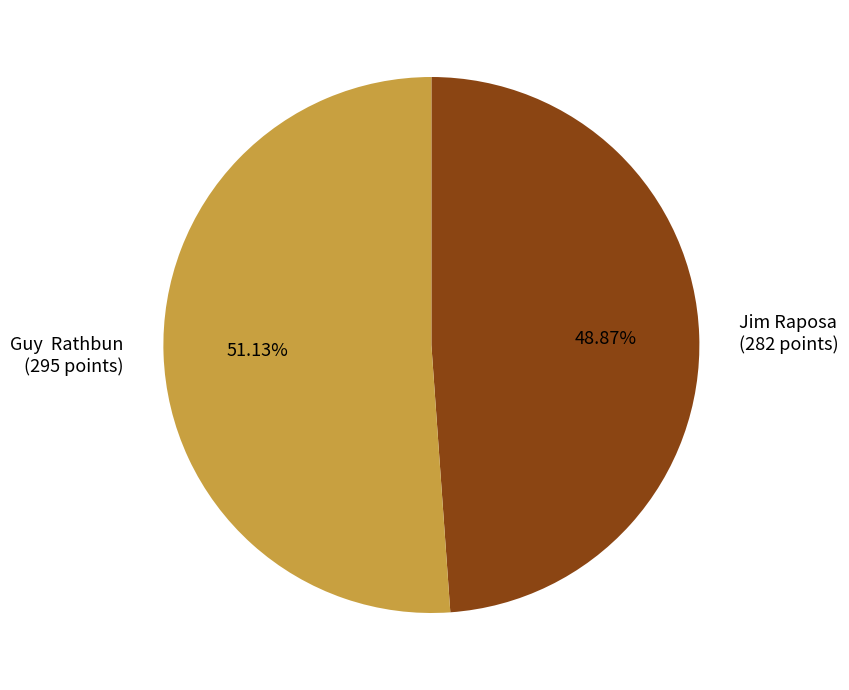

Is there a majority slice in this chart?

Yes